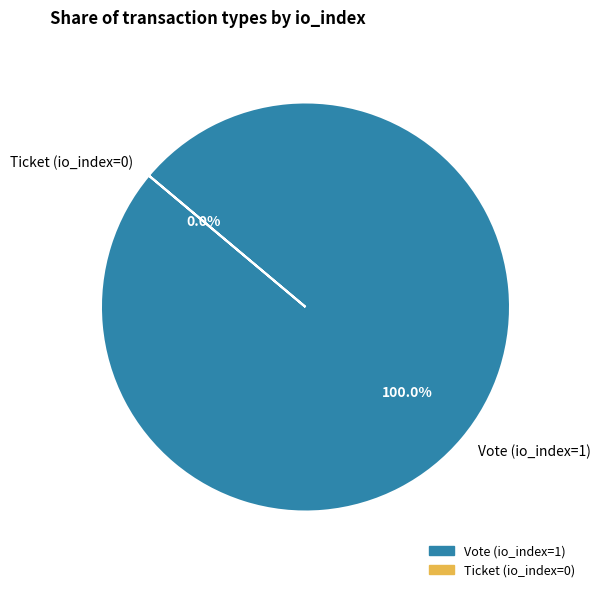

To the nearest percent, what is the combined percentage of Vote (io_index=1) and Ticket (io_index=0)?

100%